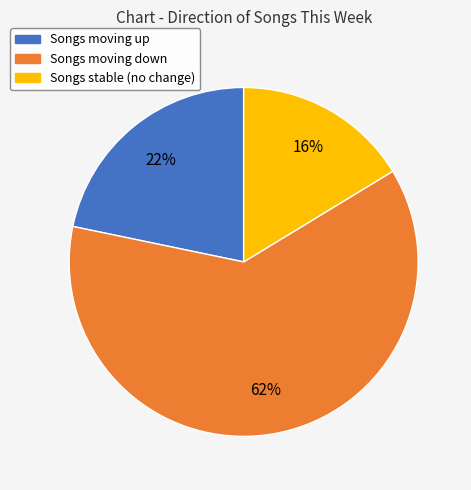

Is there any slice that represents more than half of the pie?

Yes